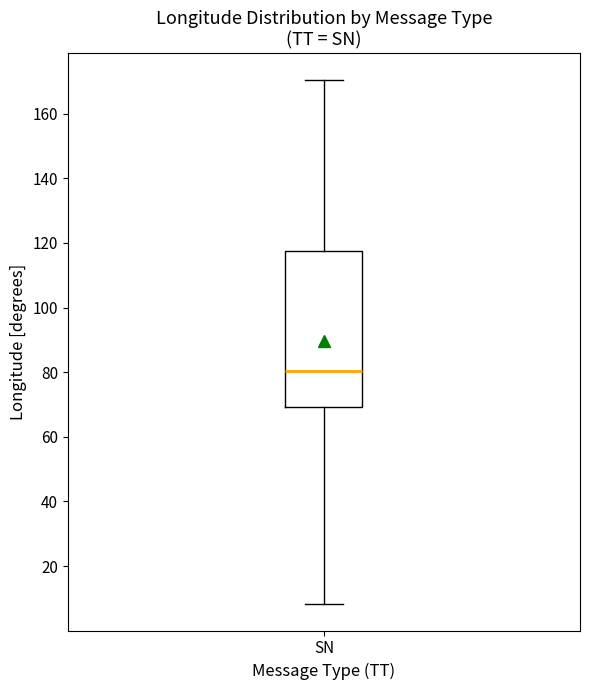

Where does the lower whisker of the box for SN end on the y-axis? The values are not printed on the chart, so give them approximately, as read against the axis.

8